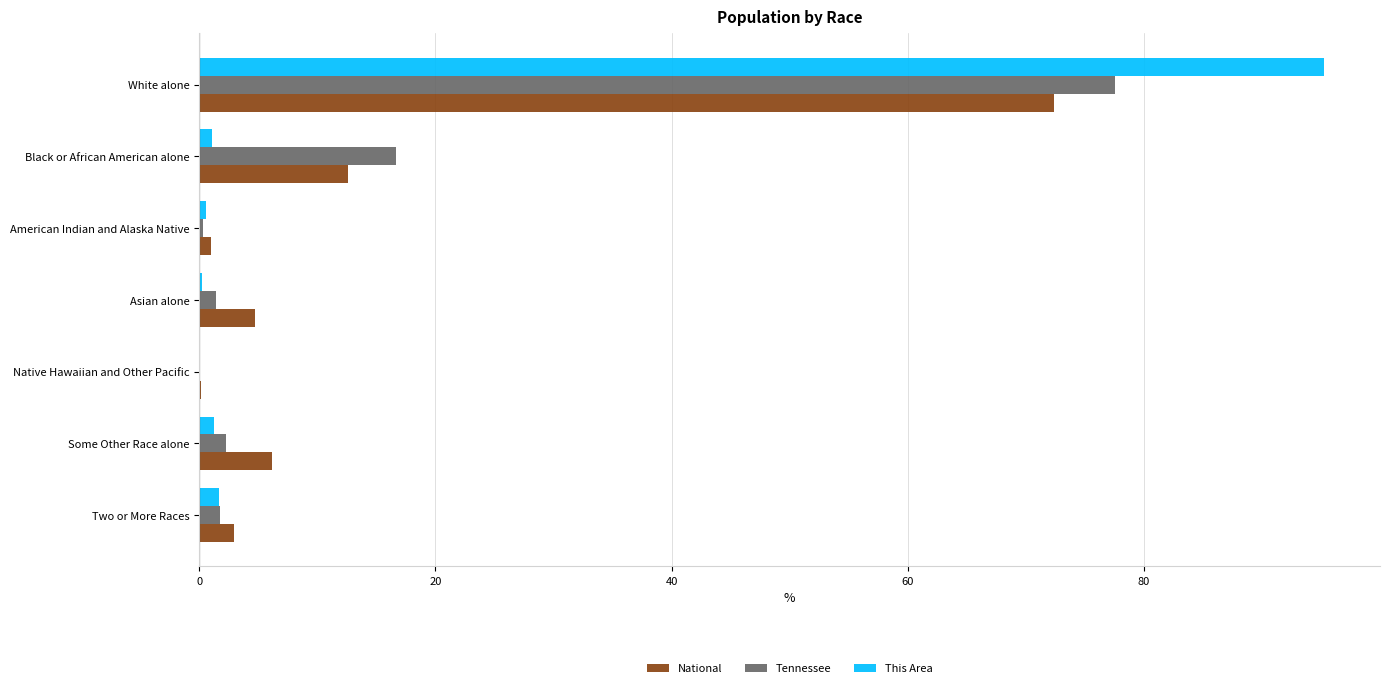

What are all the series names shown in the legend?

National, Tennessee, This Area